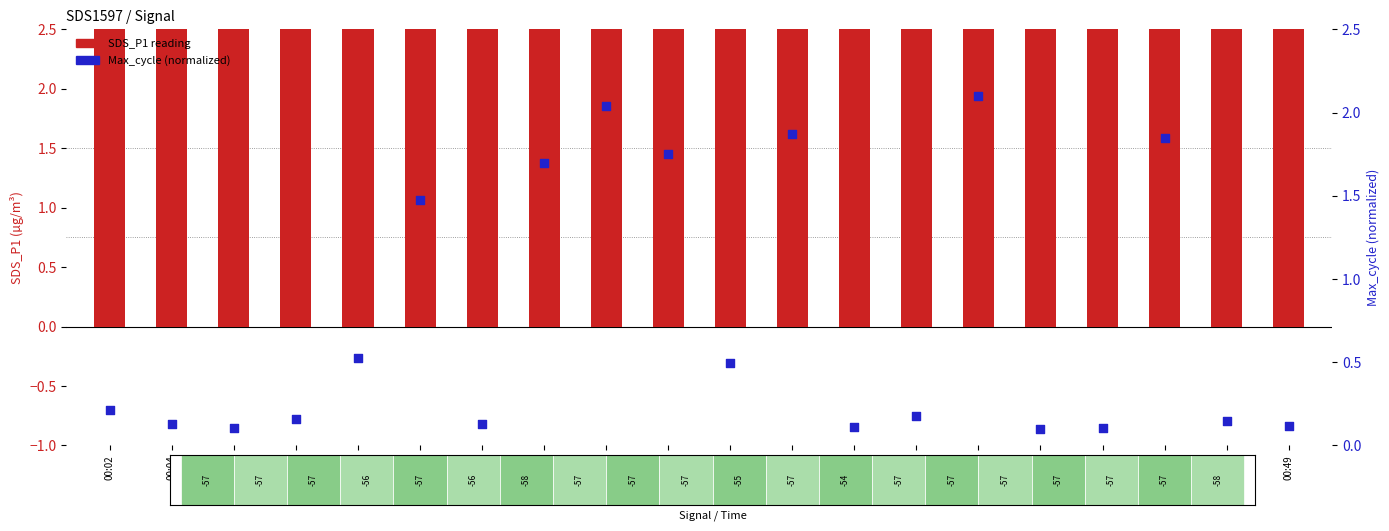

Which series has the largest Y range (max minus min)?

SDS_P1